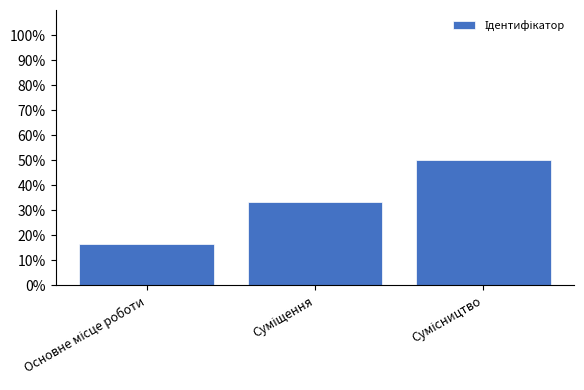

Reading left to right, what are all the values shown in this chart?

16.7	33.3	50.0